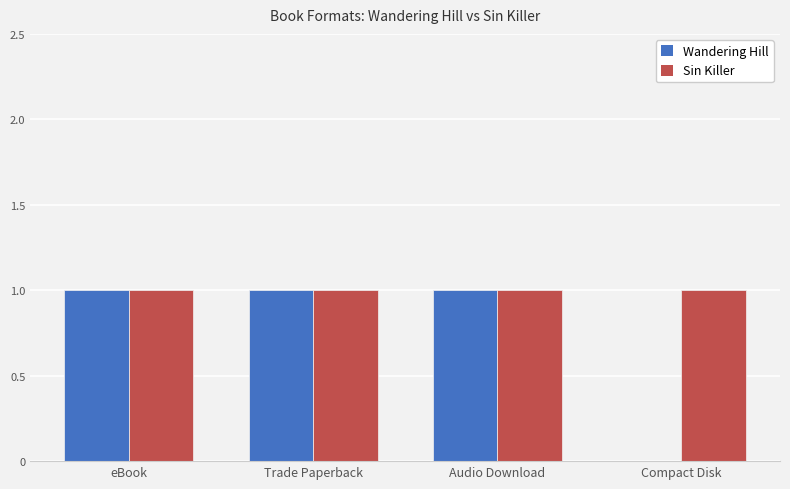

Reading right to left, what are all the values shown in this chart?

Wandering Hill: Compact Disk=0	Audio Download=1	Trade Paperback=1	eBook=1
Sin Killer: Compact Disk=1	Audio Download=1	Trade Paperback=1	eBook=1